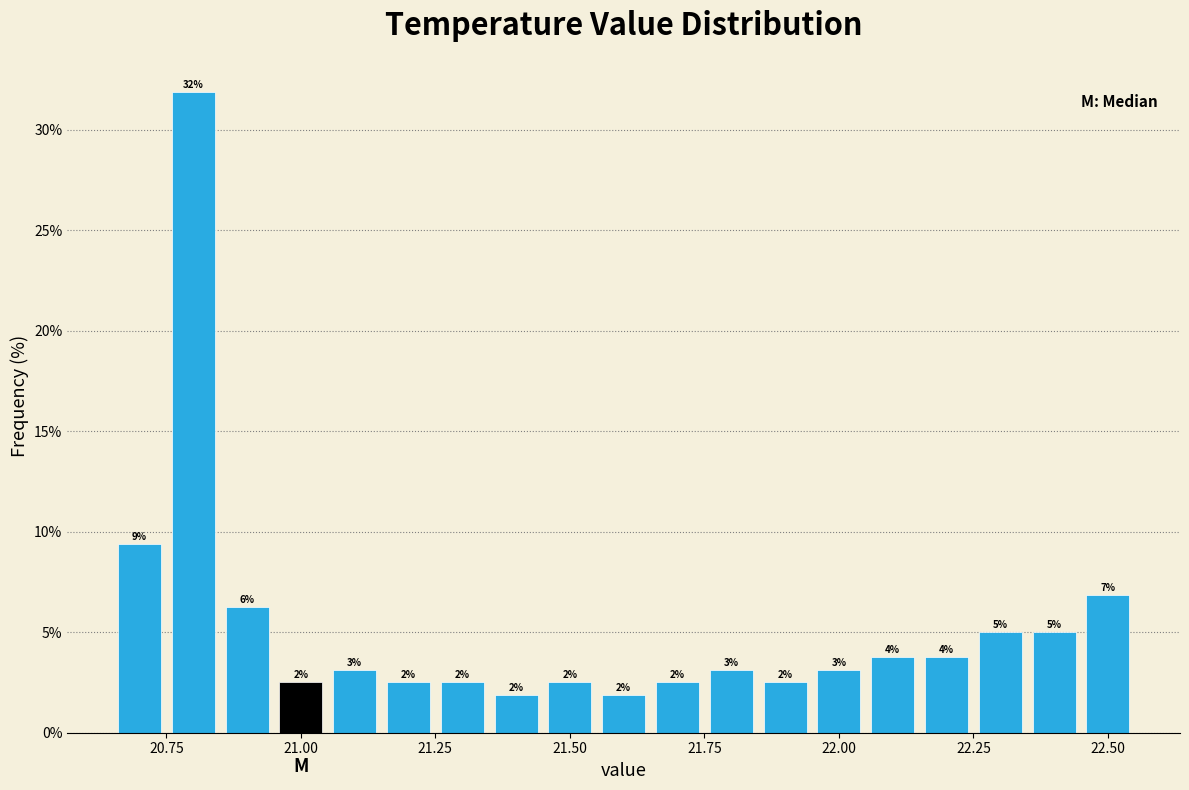

Around what value on the x-axis is the tallest bar? Give the approximate position of its centre, as read against the axis.

20.80